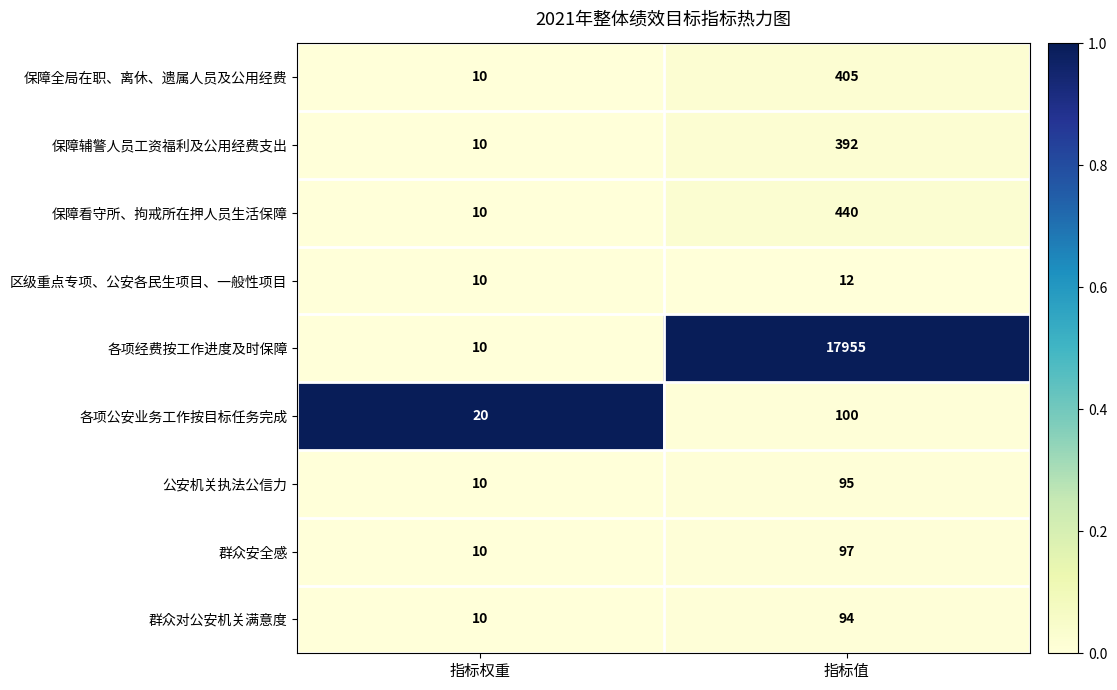

What is the sum of all 保障全局在职、离休、遗属人员及公用经费 values?

415